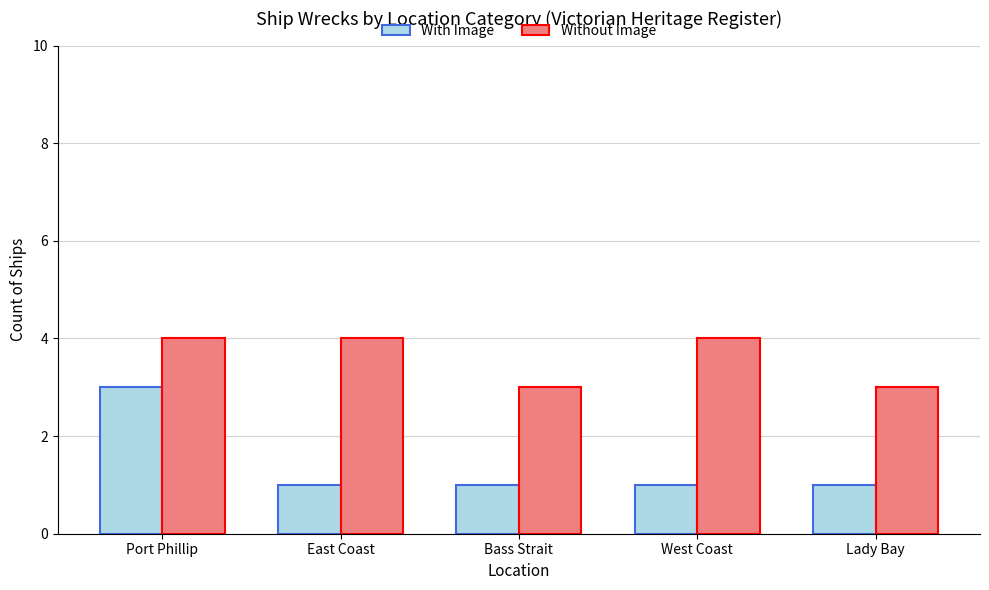

Reading right to left, list all the values displayed in this chart.

With Image: Lady Bay=1	West Coast=1	Bass Strait=1	East Coast=1	Port Phillip=3
Without Image: Lady Bay=3	West Coast=4	Bass Strait=3	East Coast=4	Port Phillip=4